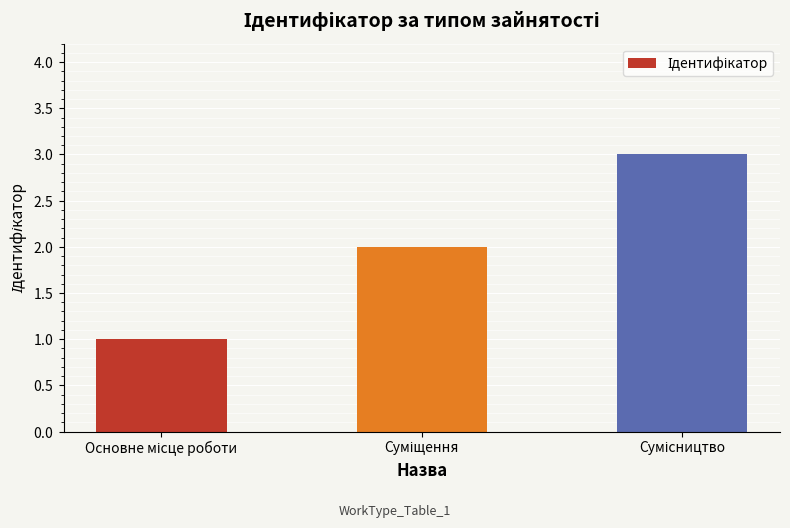

Does the chart contain any negative values?

No